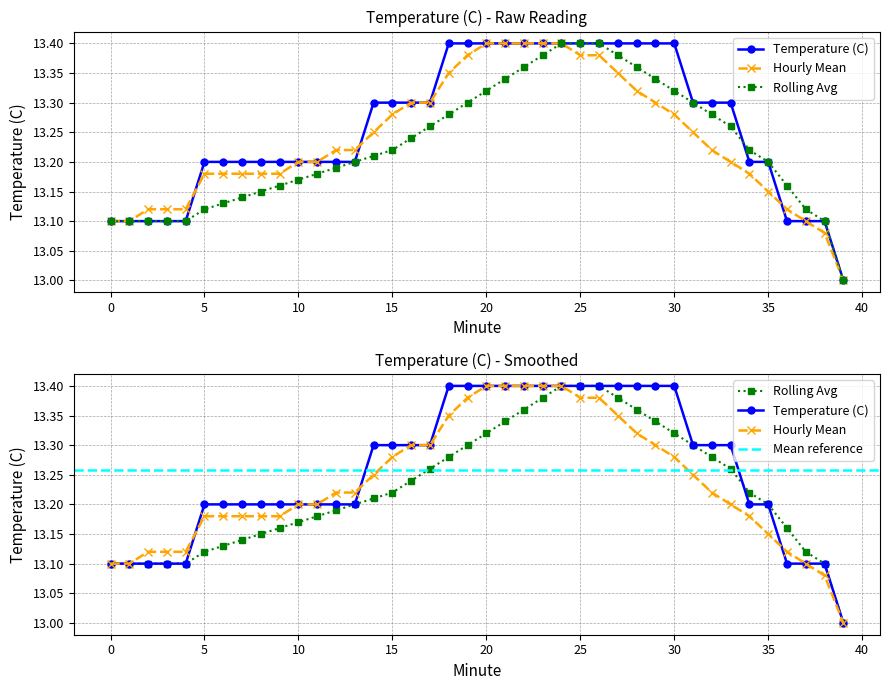

Is the value of Rolling Avg at 30 greater than the value of Temperature (C) at 39?

Yes